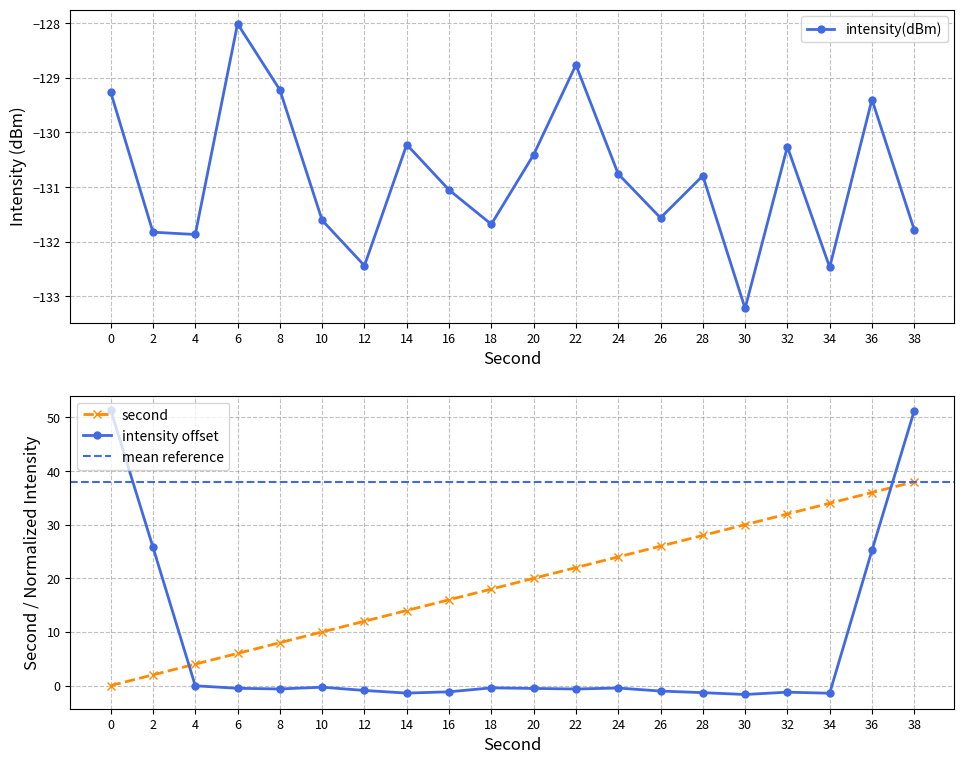

Which category has the highest value across all series?

38